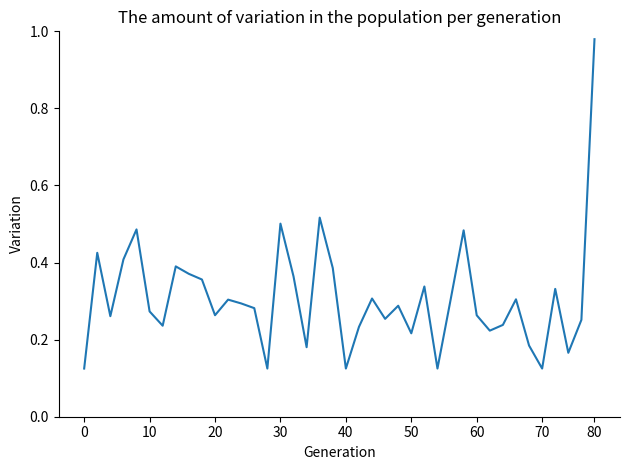

What is the difference between the maximum and minimum values?

0.9